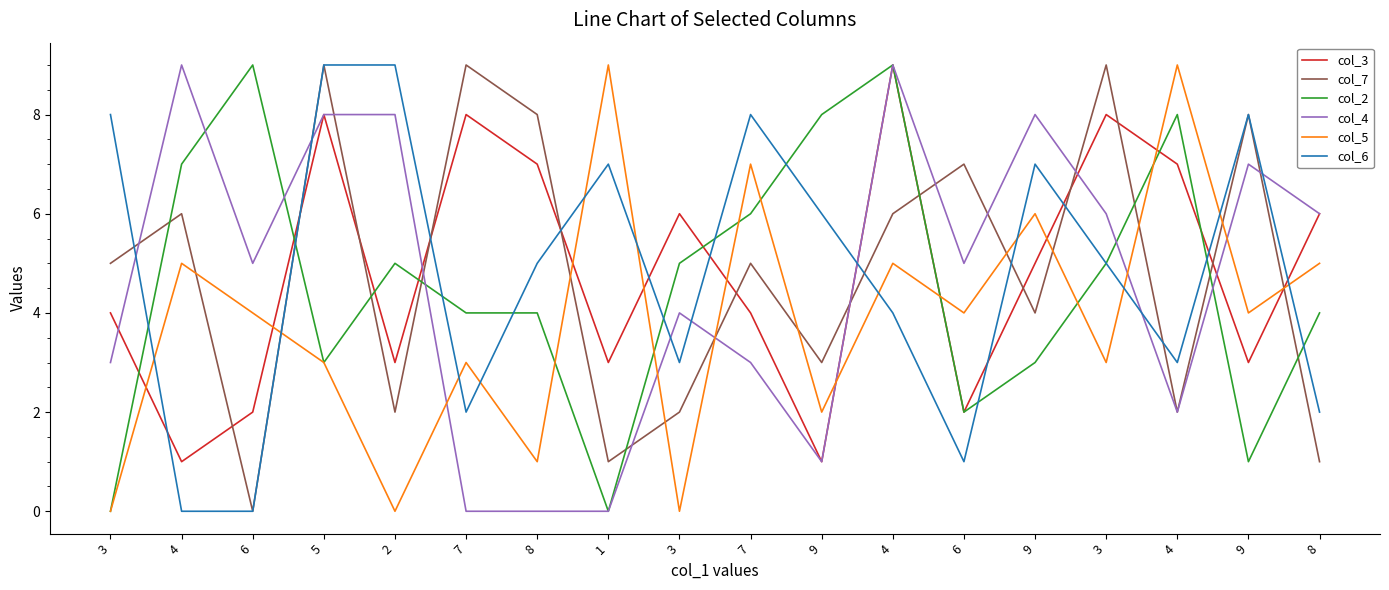

Reading left to right, what are all the values shown in this chart?

col_3: 4	1	2	8	3	8	7	3	6	4	1	9	2	5	8	7	3	6
col_7: 5	6	0	9	2	9	8	1	2	5	3	6	7	4	9	2	8	1
col_2: 0	7	9	3	5	4	4	0	5	6	8	9	2	3	5	8	1	4
col_4: 3	9	5	8	8	0	0	0	4	3	1	9	5	8	6	2	7	6
col_5: 0	5	4	3	0	3	1	9	0	7	2	5	4	6	3	9	4	5
col_6: 8	0	0	9	9	2	5	7	3	8	6	4	1	7	5	3	8	2